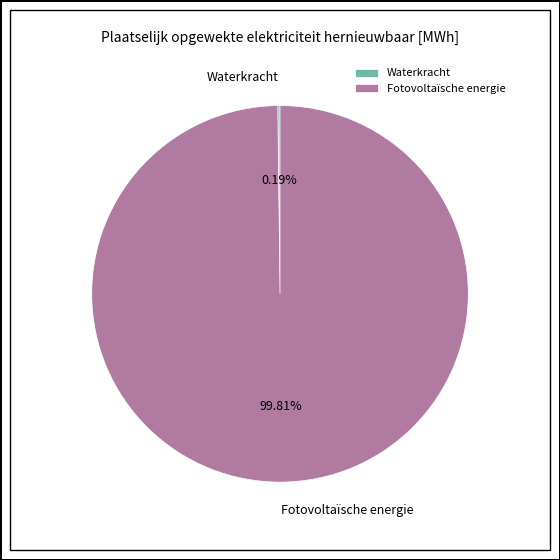

What is the majority slice?

Fotovoltaïsche energie